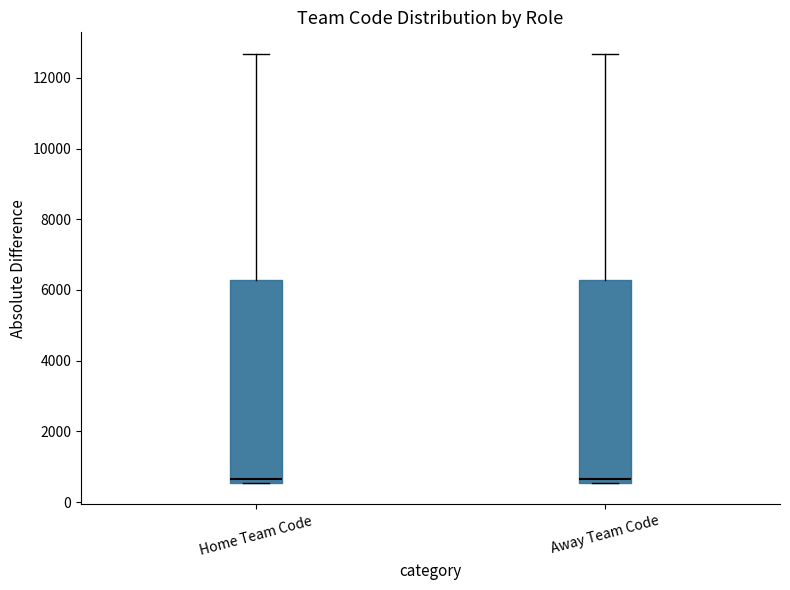

Reading left to right, transcribe this box plot: for each box, give where its median line is, the range the box spans, and where its two whiskers end, as read against the y-axis. The values are not printed on the chart, so give them approximately, as read against the axis.

Home Team Code: median 600 (just above the box's lower edge), box 600 to 6200, whiskers 600 to 12600
Away Team Code: median 600 (just above the box's lower edge), box 600 to 6200, whiskers 600 to 12600